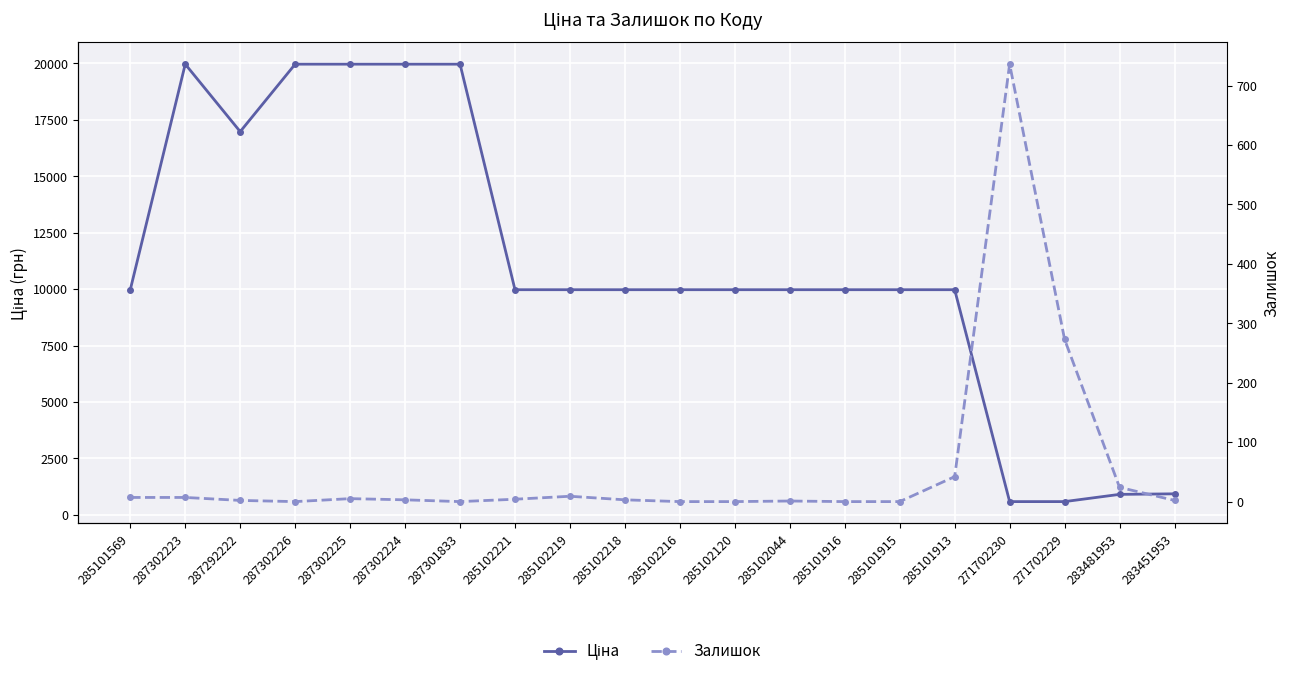

Where do Ціна and Залишок first cross each other?

285101913 and 271702230